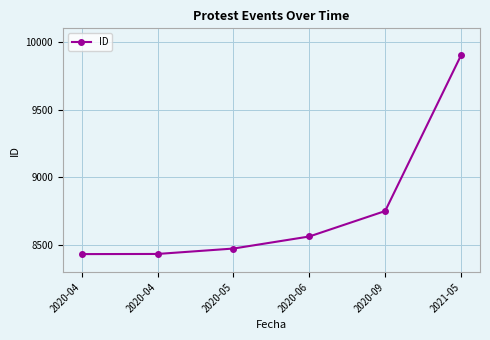

Which category has the lowest value across all series?

2020-04